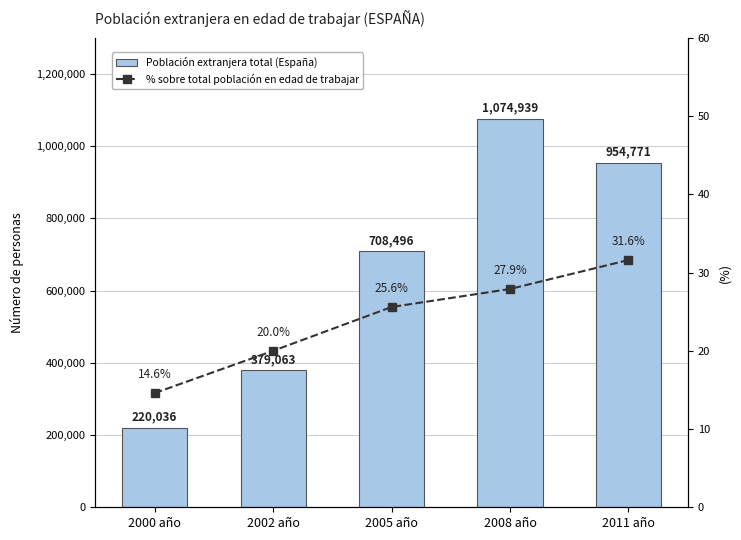

Where does the % sobre total población en edad de trabajar series first go above 25?

2005 año